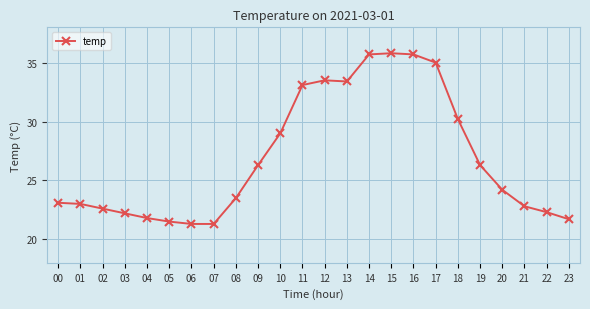

True or false: the data shows 59.0 at 13.

False